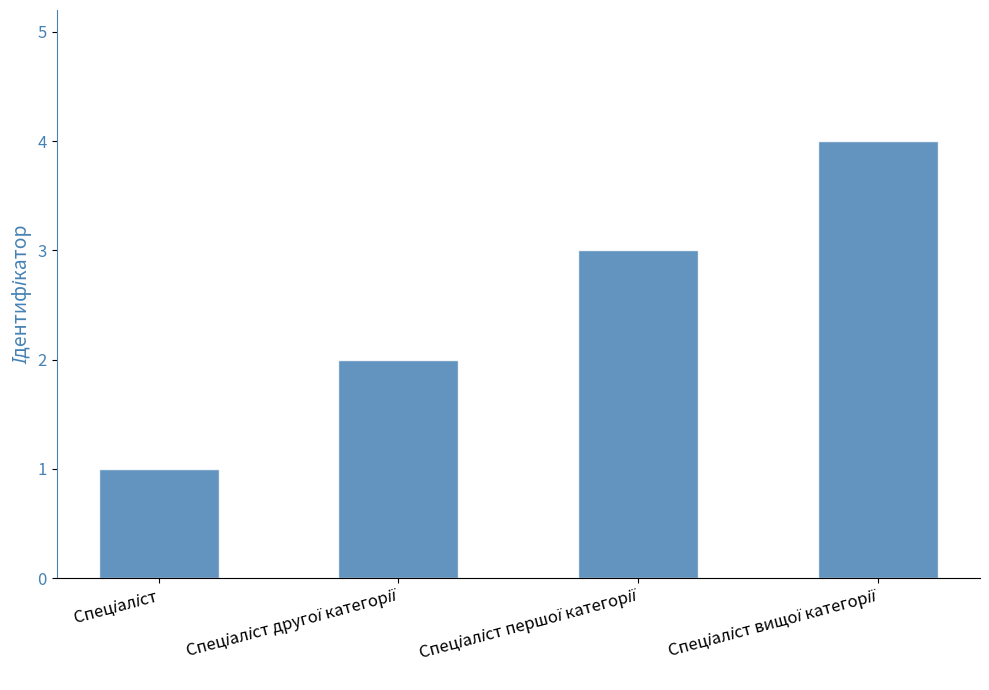

What is the maximum value shown in the chart?

4